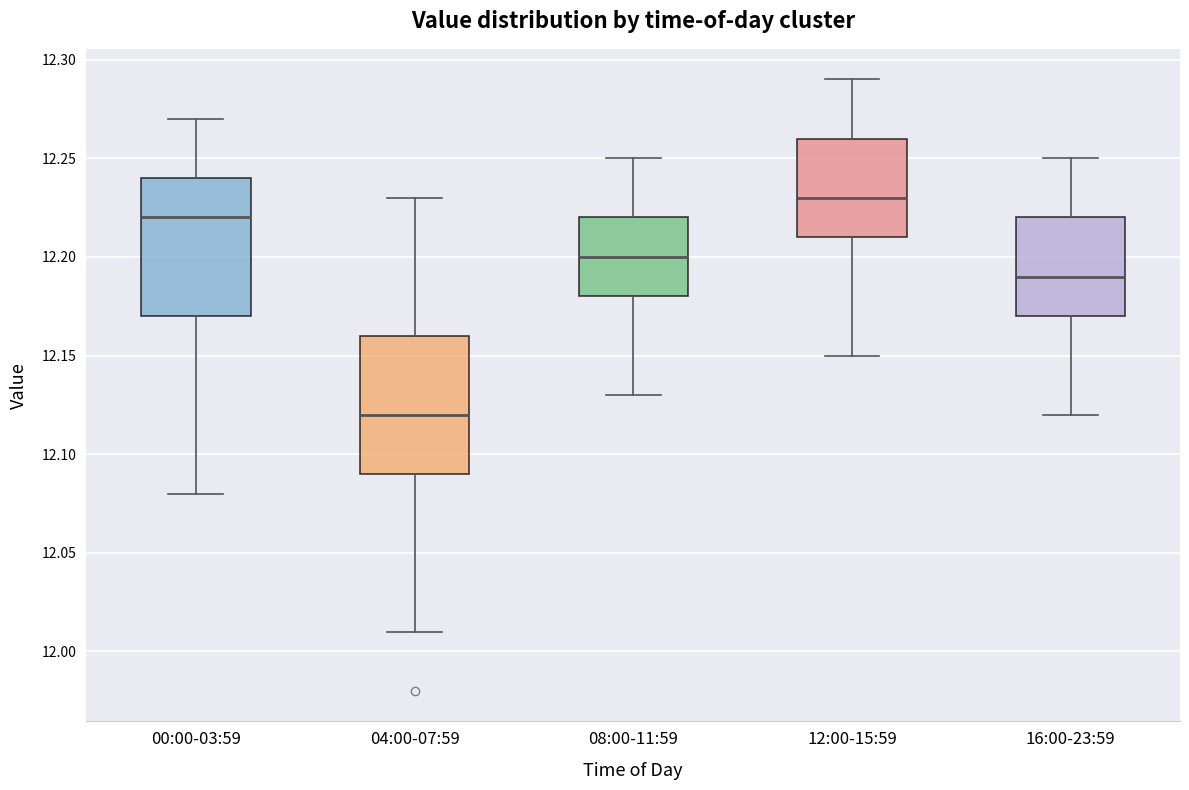

Which box has the highest median line?

12:00-15:59